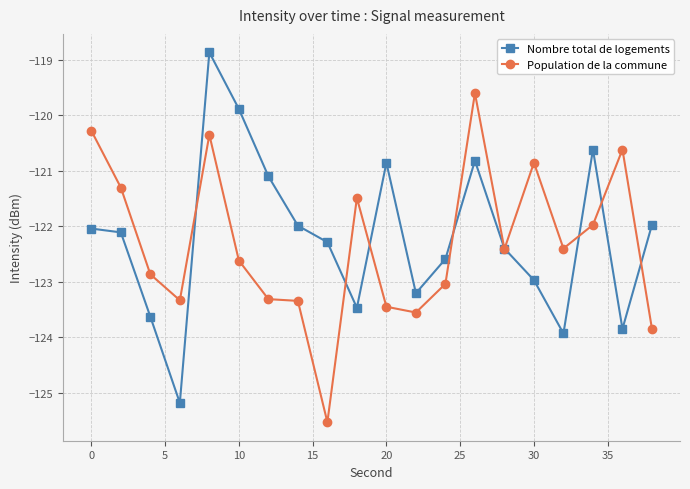

Rank the series by their maximum value, from highest to lowest.

Nombre total de logements, Population de la commune